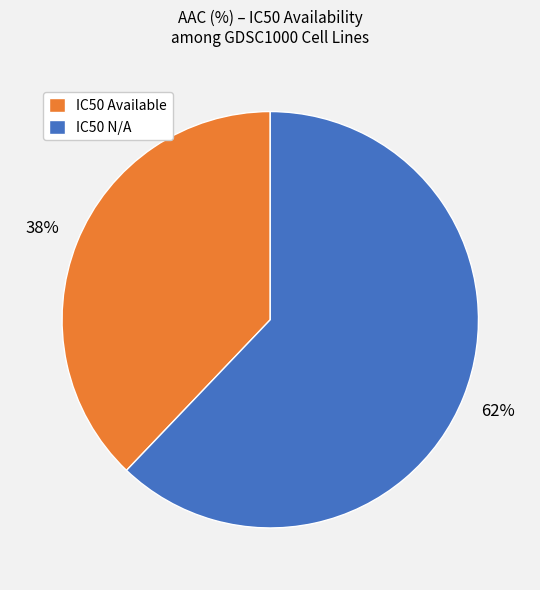

Is there a majority slice in this chart?

Yes